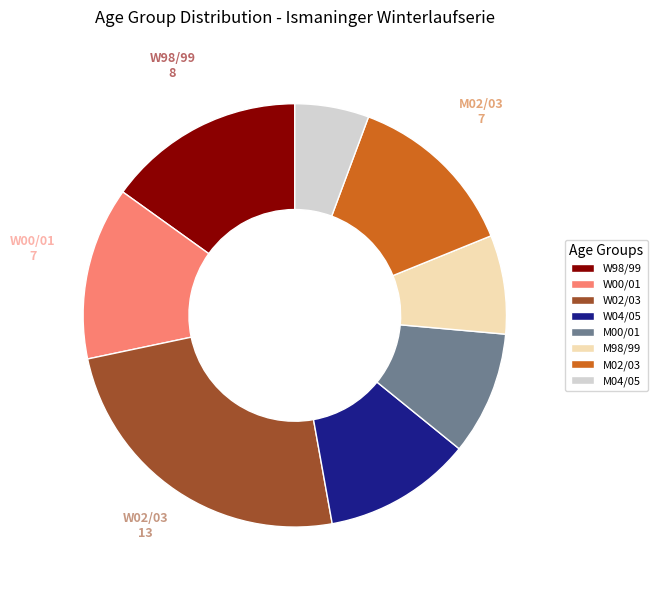

Which has a higher value, W00/01 or W02/03?

W02/03